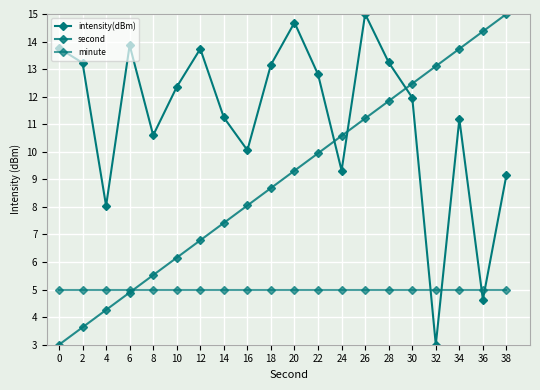

Which label corresponds to the smallest value in the chart?

32